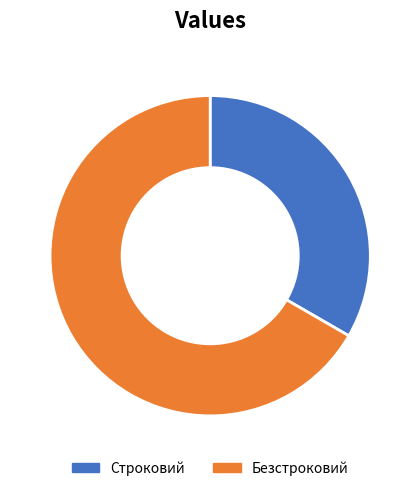

Which slice is the largest?

Безстроковий